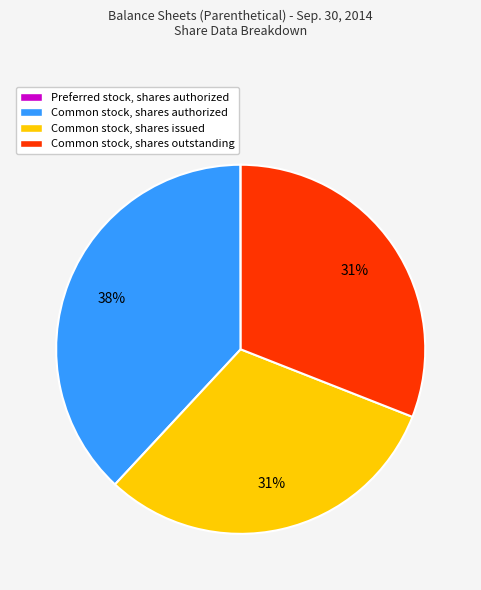

Is there a majority slice in this chart?

No